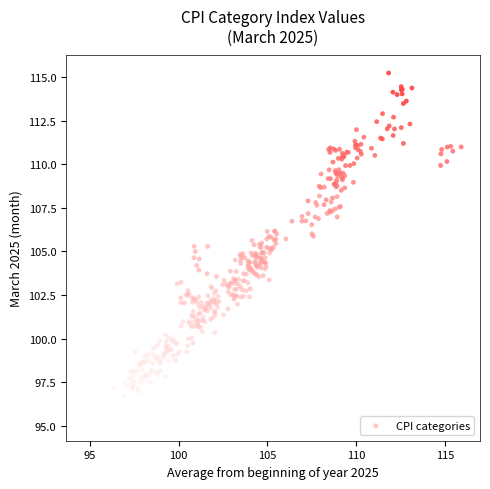

What is the range of Y values (max minus min)?

20.1